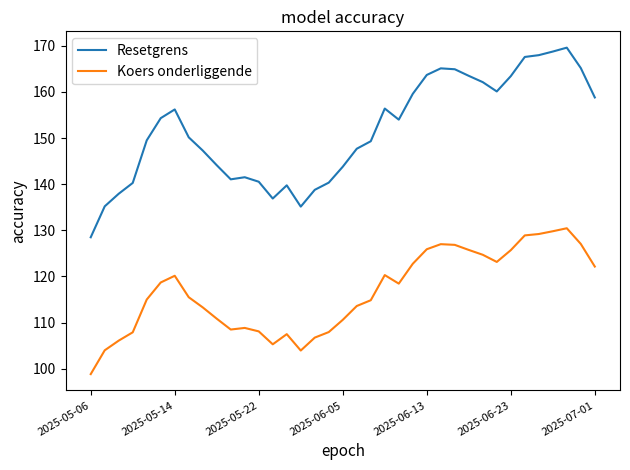

What is the minimum value for Koers onderliggende?

98.8